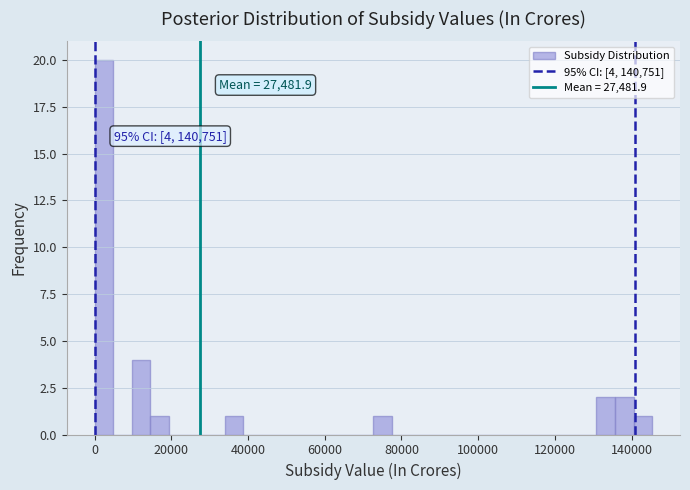

Around what value on the x-axis is the tallest bar? Give the approximate position of its centre, as read against the axis.

2000